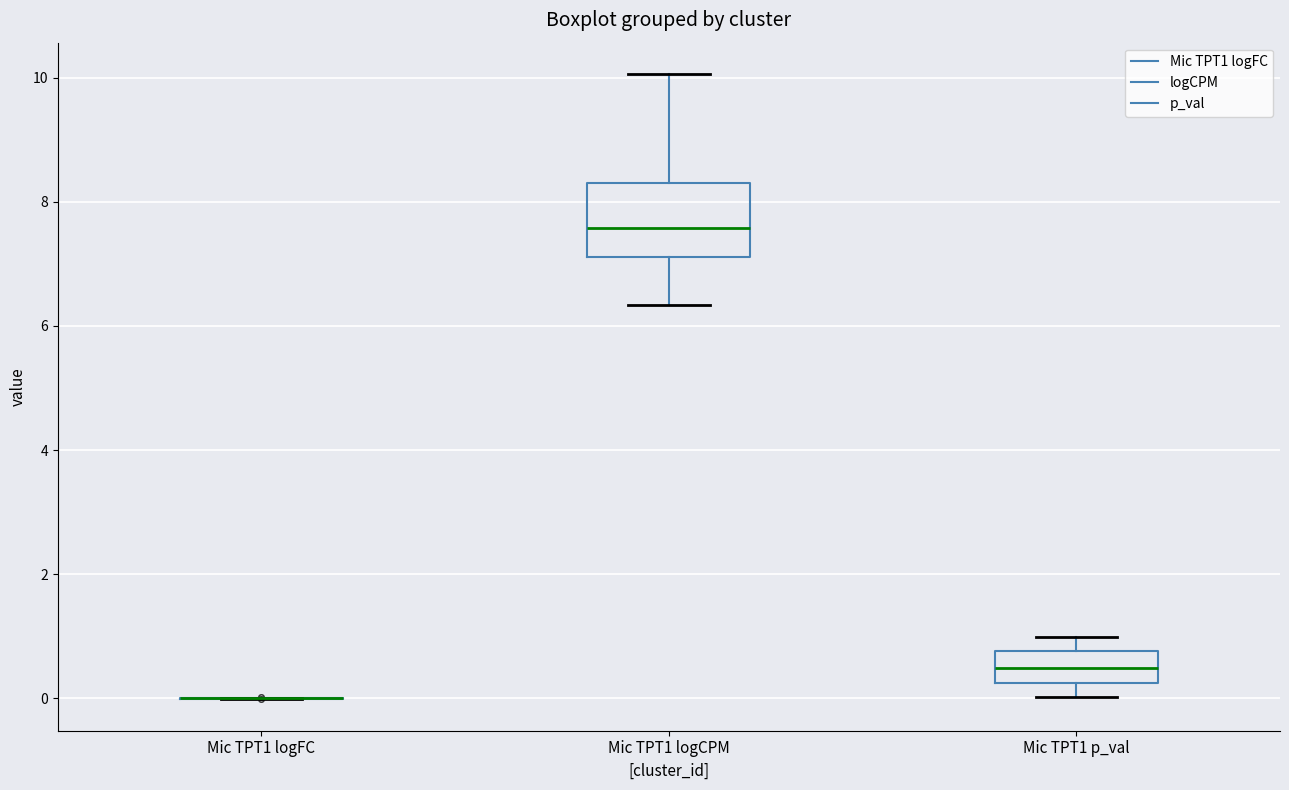

Reading left to right, read every box against the y-axis: the position of its median line, the range the box covers, and the ends of its whiskers. The values are not printed on the chart, so give them approximately, as read against the axis.

Mic TPT1 logFC: box collapsed to a line at 0.0, whiskers 0.0 to 0.0
Mic TPT1 logCPM: median 7.6, box 7.2 to 8.4, whiskers 6.4 to 10.0
Mic TPT1 p_val: median 0.4, box 0.2 to 0.8, whiskers 0.0 to 1.0